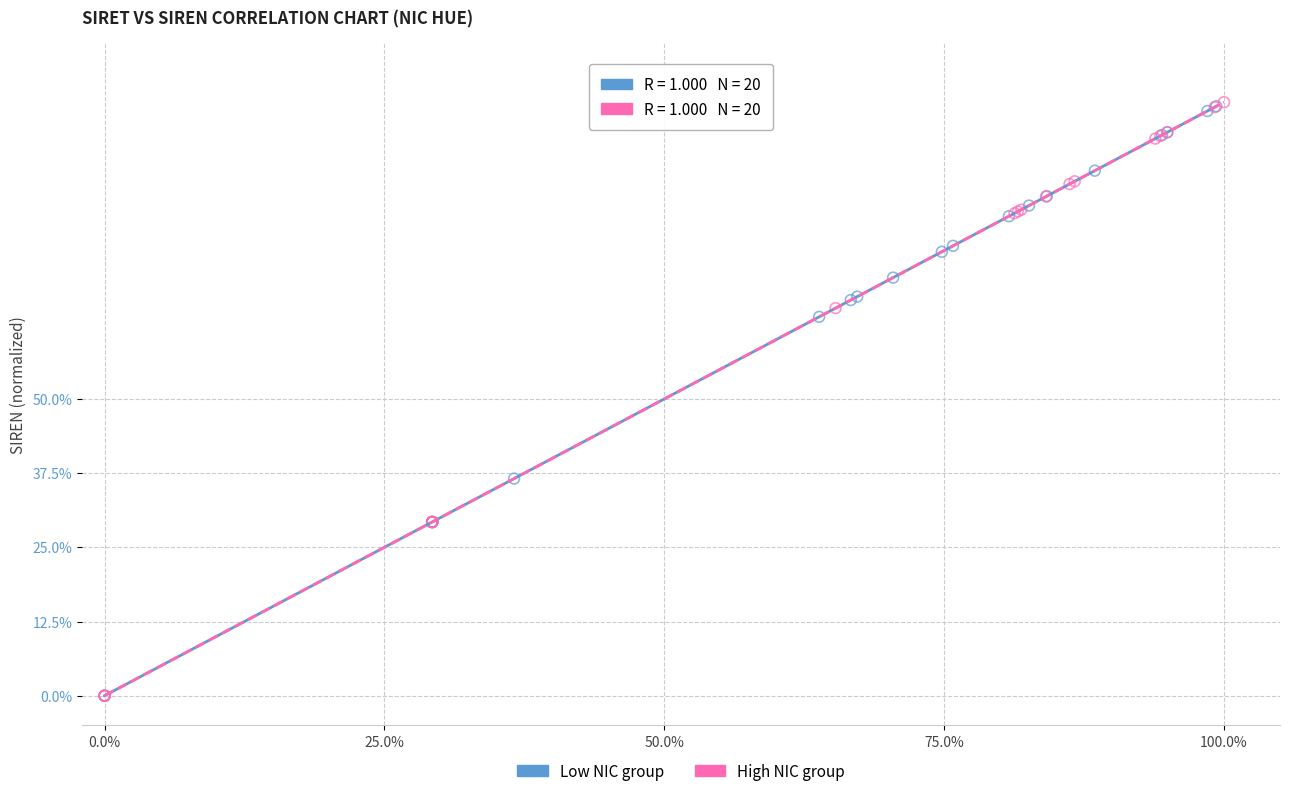

Which series has the largest Y range (max minus min)?

High NIC group